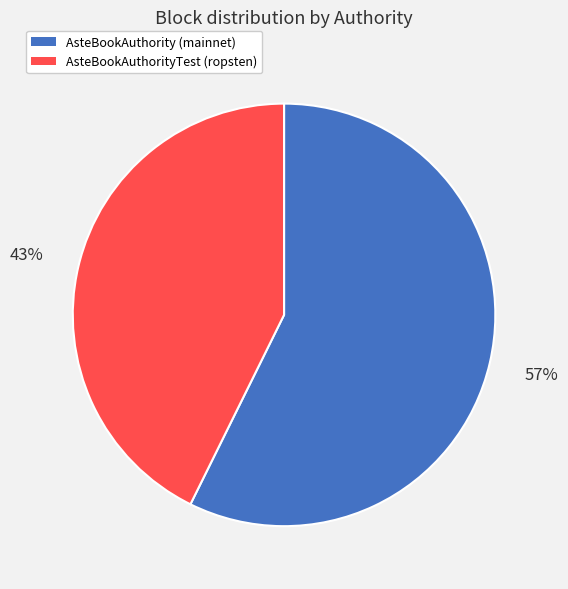

Which category has the smallest portion of the pie?

AsteBookAuthorityTest (ropsten)